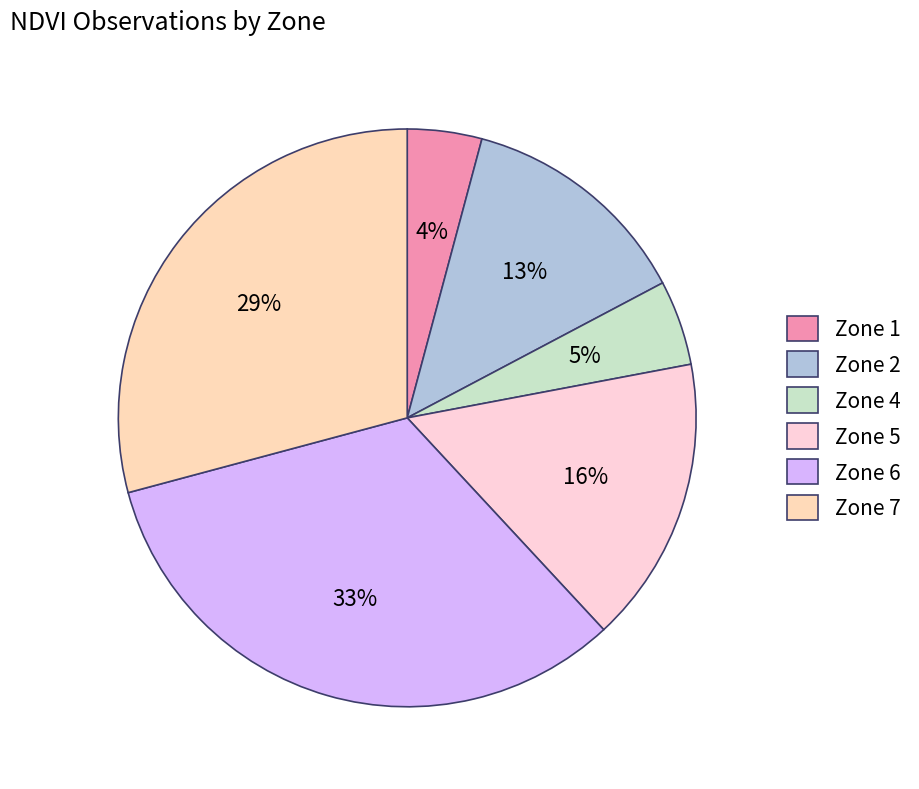

To the nearest percent, what percentage of the pie is Zone 2?

13%